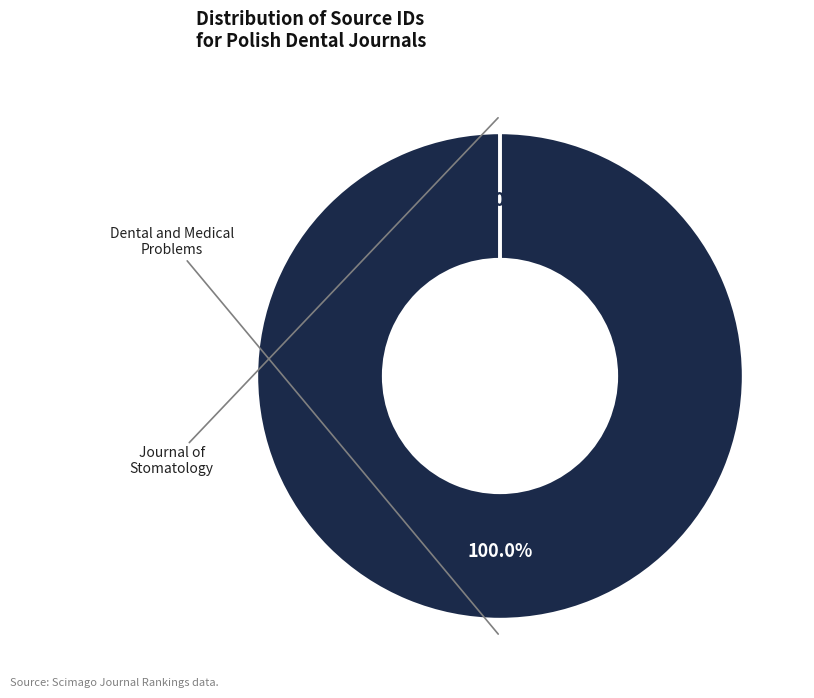

Which category accounts for the majority?

Dental and Medical Problems